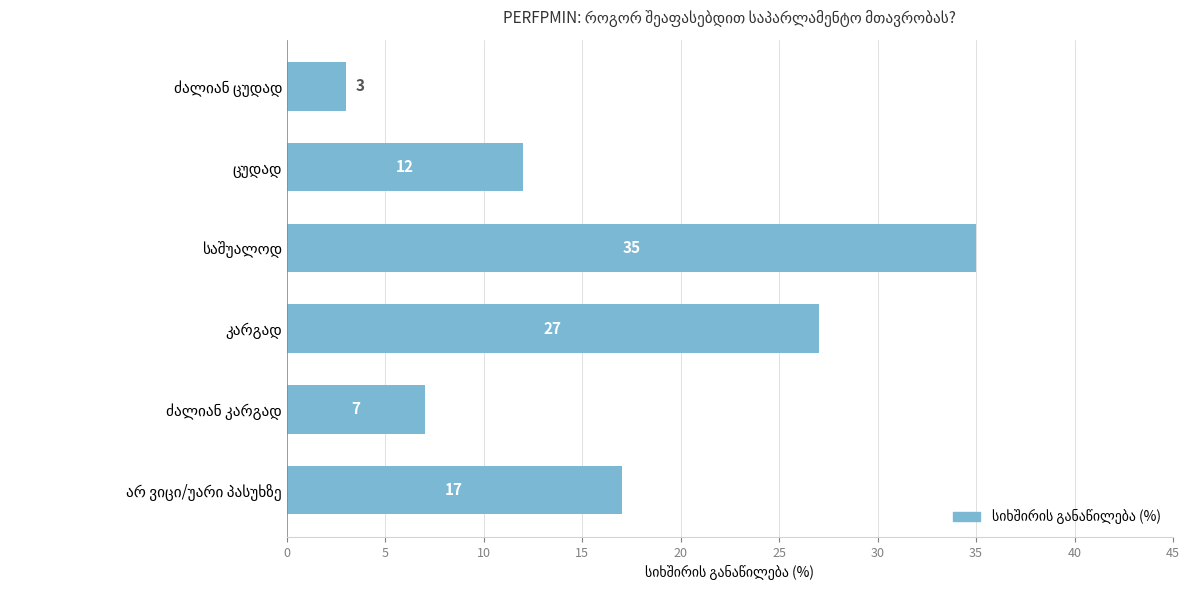

What is the maximum value shown in the chart?

35